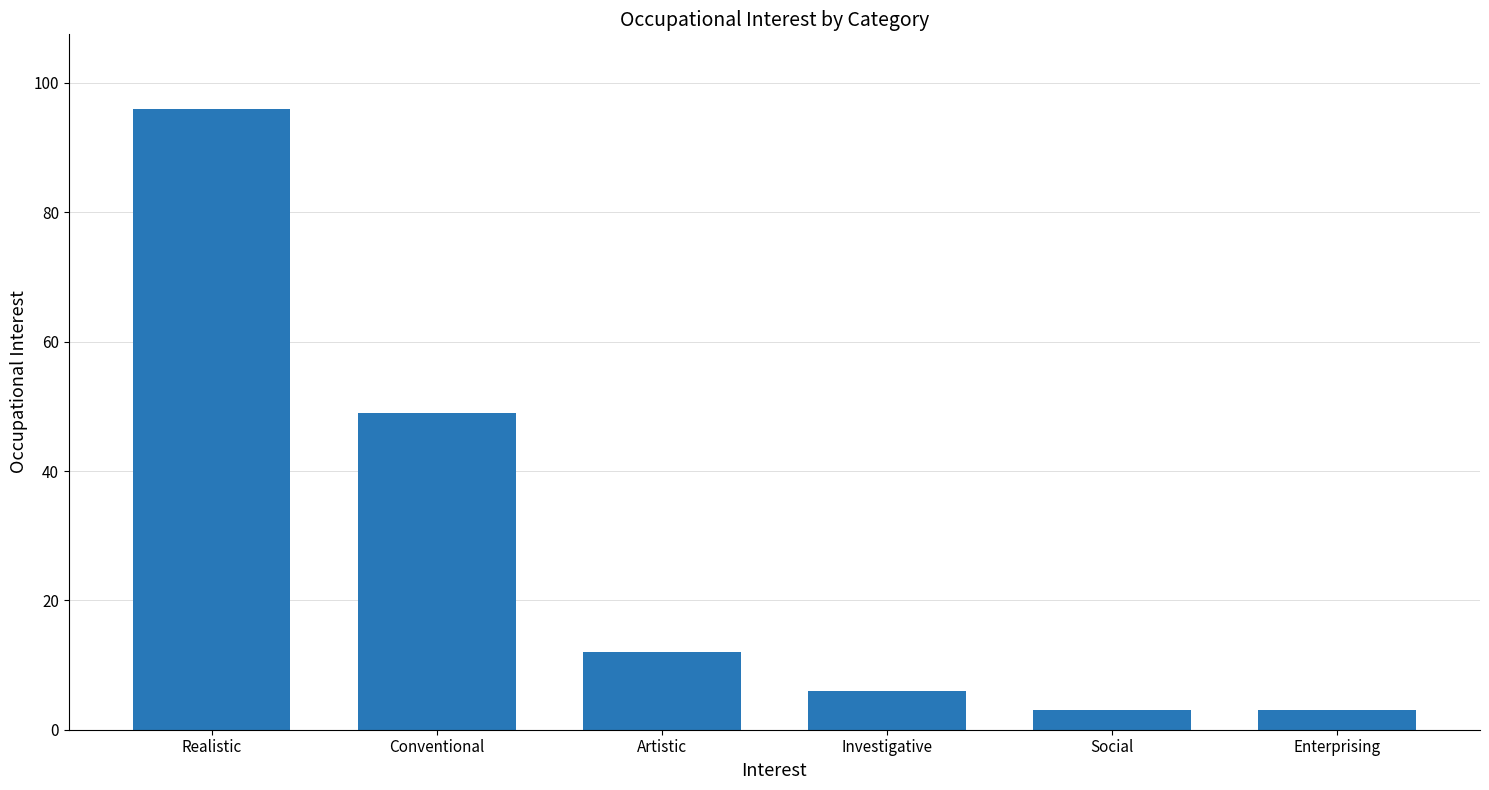

Which has a higher value, Conventional or Social?

Conventional